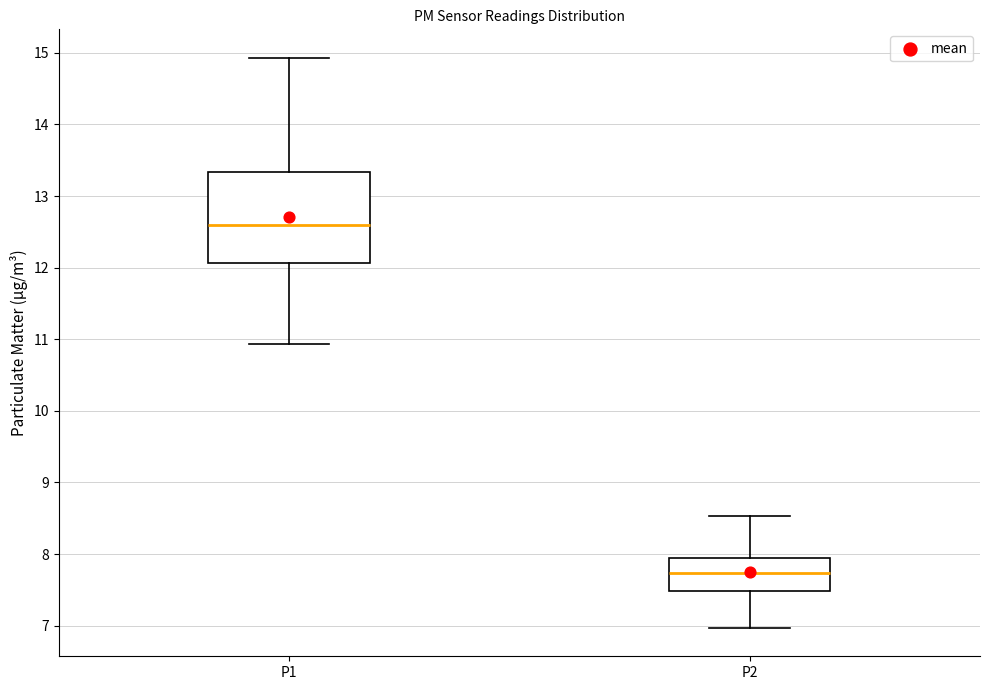

Which box has the highest median line?

P1